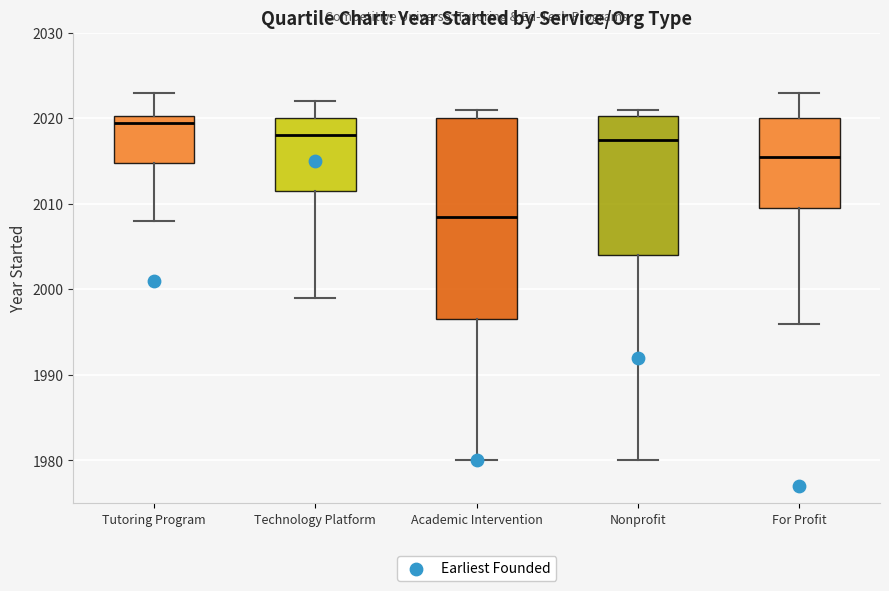

Reading left to right, read every box against the y-axis: the position of its median line, the range the box covers, and the ends of its whiskers. The values are not printed on the chart, so give them approximately, as read against the axis.

Tutoring Program: median 2020 (just below the box's upper edge), box 2015 to 2020, whiskers 2008 to 2023
Technology Platform: median 2018, box 2012 to 2020, whiskers 1999 to 2022
Academic Intervention: median 2009, box 1997 to 2020, whiskers 1980 to 2021
Nonprofit: median 2018, box 2004 to 2020, whiskers 1980 to 2021
For Profit: median 2016, box 2010 to 2020, whiskers 1996 to 2023